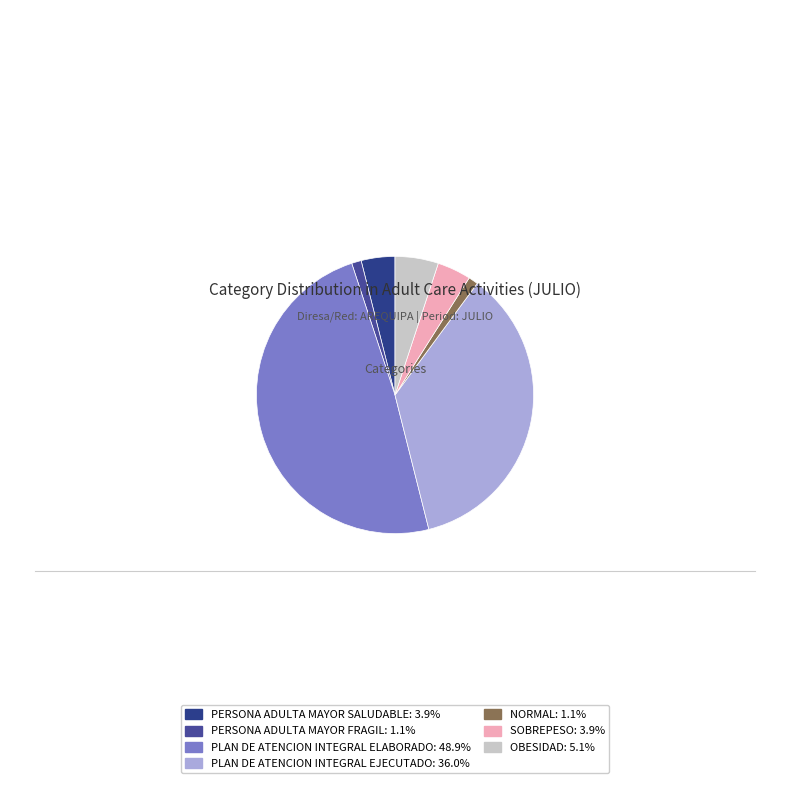

Is there any slice that represents more than half of the pie?

No